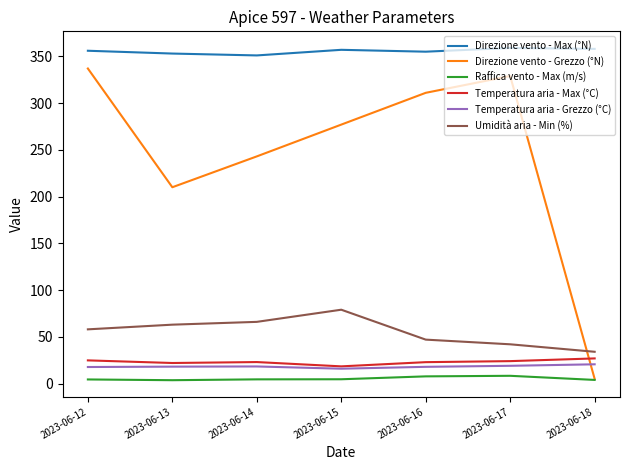

What is the spread (max minus min) of values at 2023-06-16?

347.3